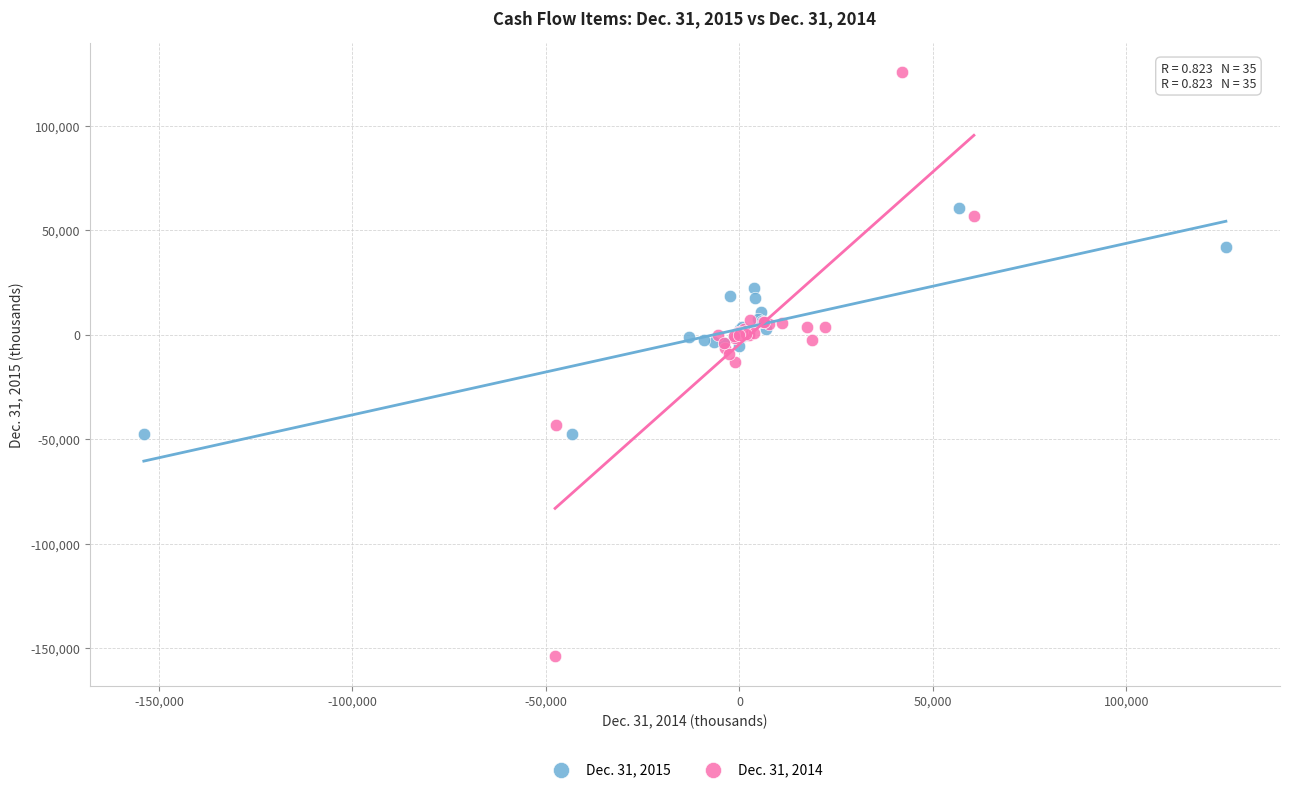

Which series has the widest spread of Y values?

Dec. 31, 2014